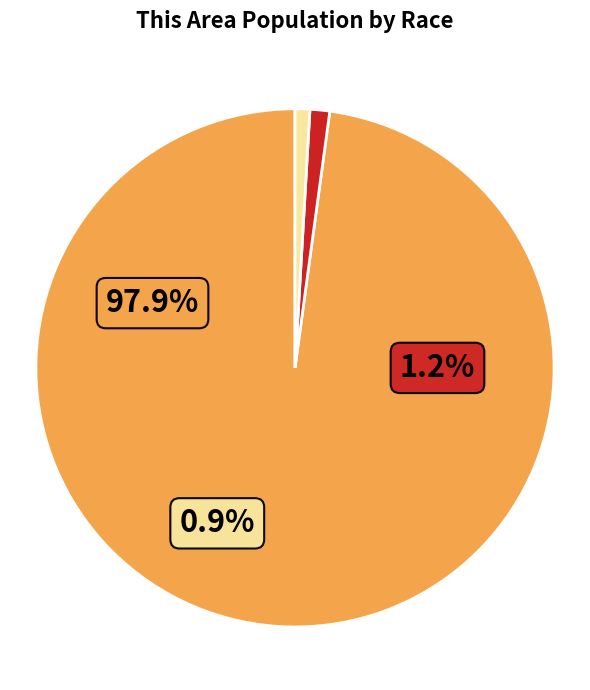

Does any single category account for the majority?

Yes